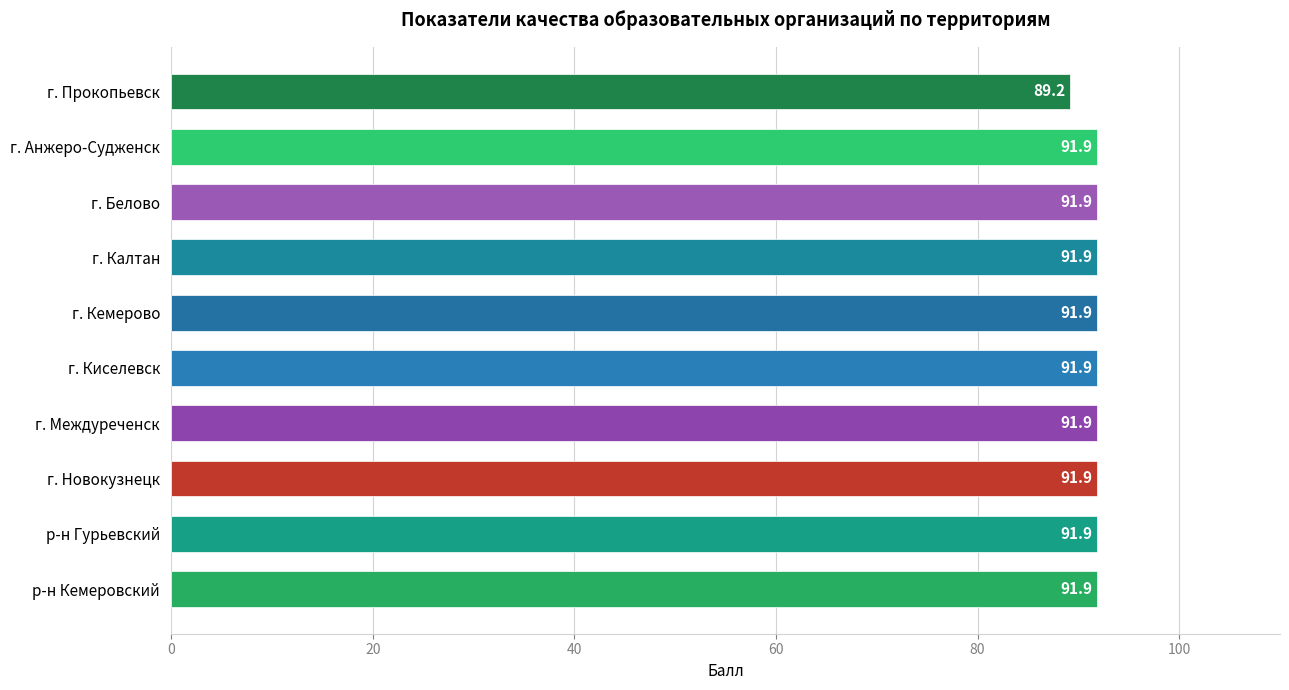

What is the greatest value displayed?

91.9